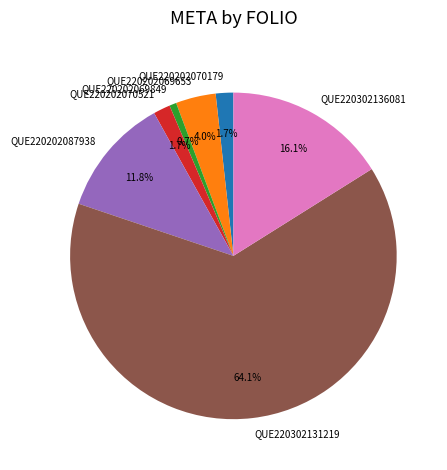

Which slice is the largest?

QUE220302131219